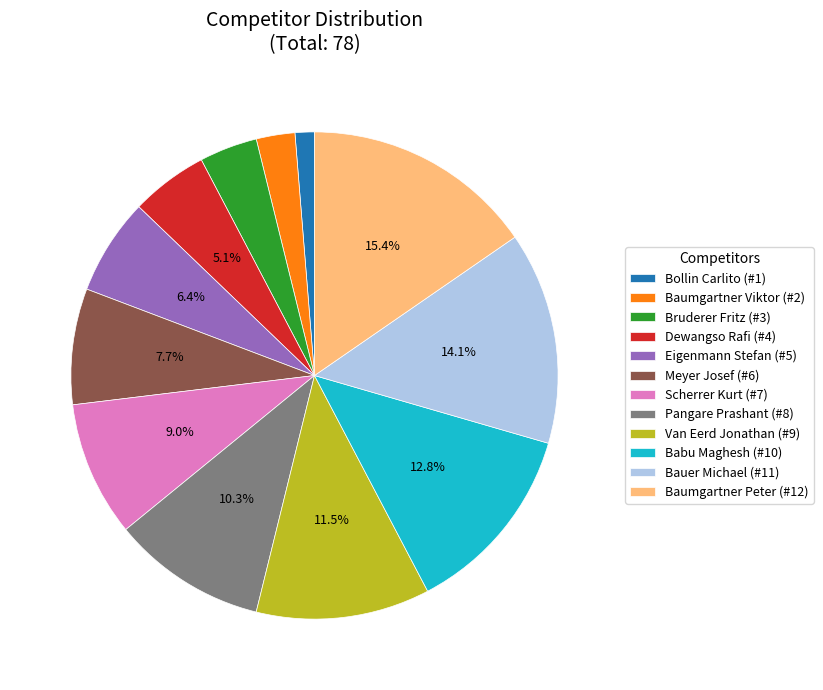

How many segments does this pie chart have?

12